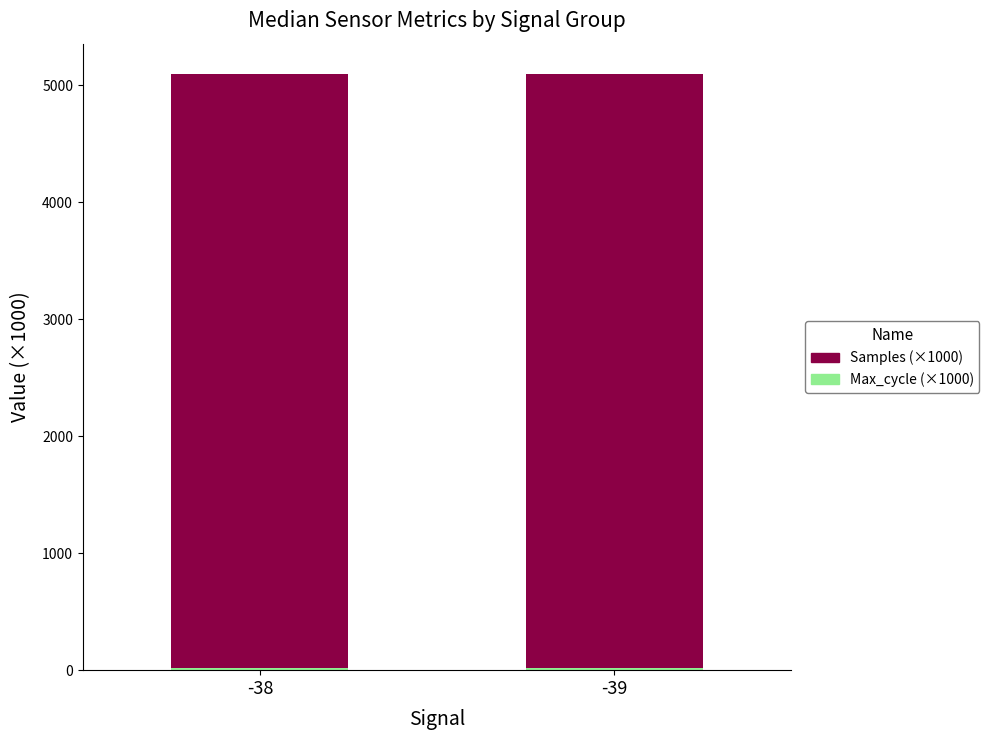

How many data points does each series have?

2